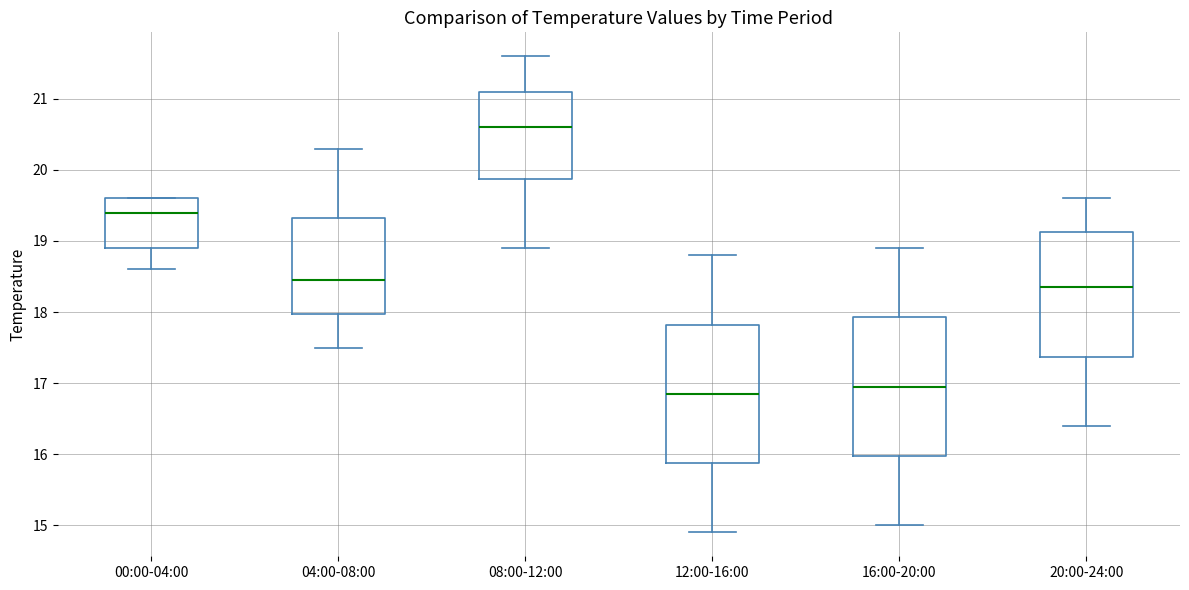

Reading left to right, read every box against the y-axis: the position of its median line, the range the box covers, and the ends of its whiskers. The values are not printed on the chart, so give them approximately, as read against the axis.

00:00-04:00: median 19.4, box 18.9 to 19.6, whiskers 18.6 to 19.6
04:00-08:00: median 18.5, box 18.0 to 19.3, whiskers 17.5 to 20.3
08:00-12:00: median 20.6, box 19.9 to 21.1, whiskers 18.9 to 21.6
12:00-16:00: median 16.9, box 15.9 to 17.8, whiskers 14.9 to 18.8
16:00-20:00: median 17.0, box 16.0 to 17.9, whiskers 15.0 to 18.9
20:00-24:00: median 18.4, box 17.4 to 19.1, whiskers 16.4 to 19.6